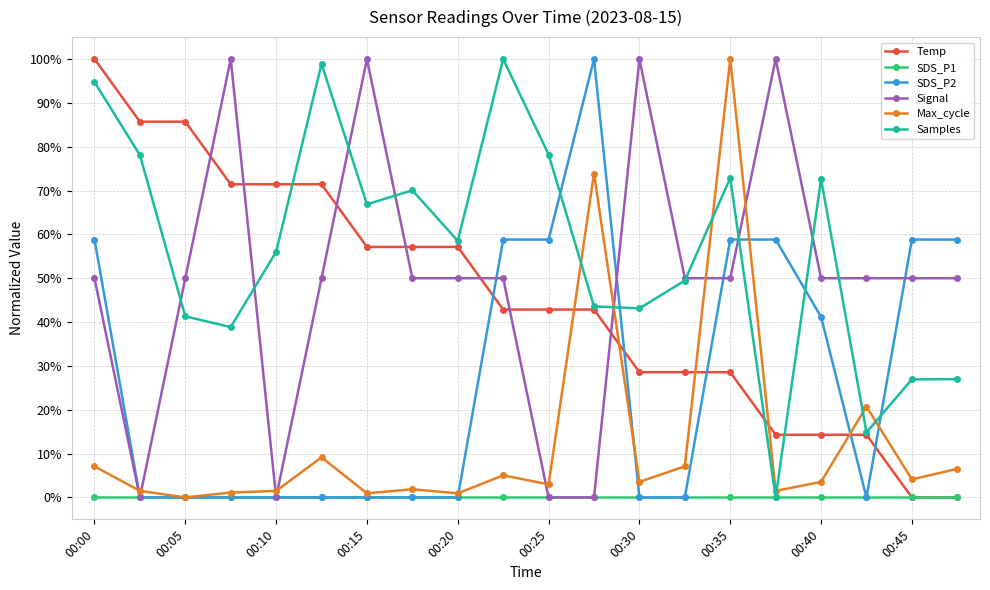

True or false: SDS_P2 and SDS_P1 cross at least once.

False